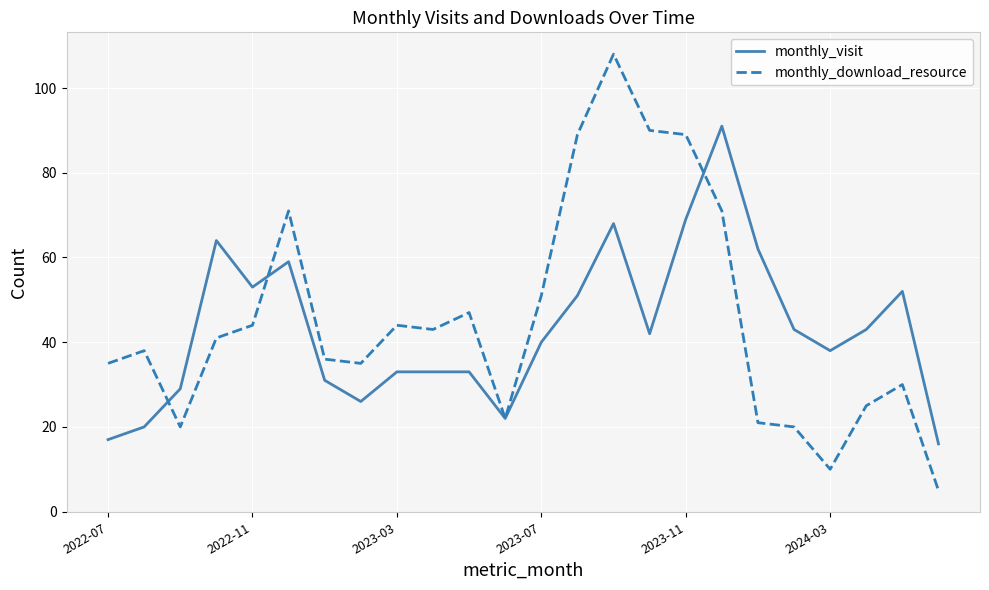

List the series in order of their peak value, lowest first.

monthly_visit, monthly_download_resource